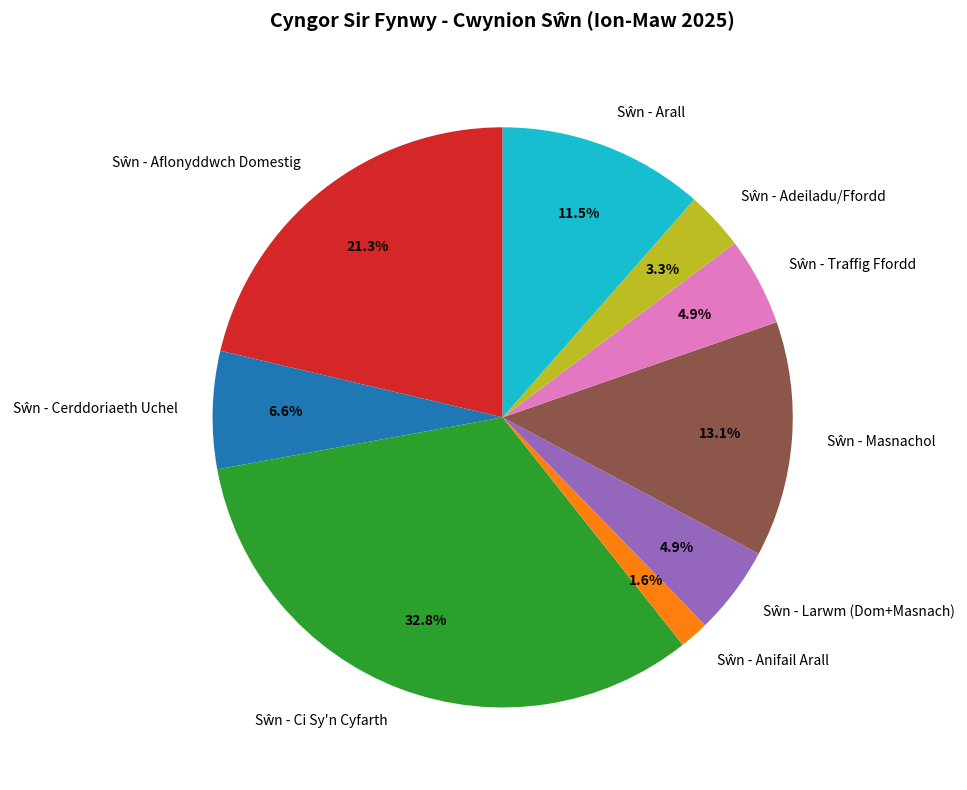

Is there any slice that represents more than half of the pie?

No